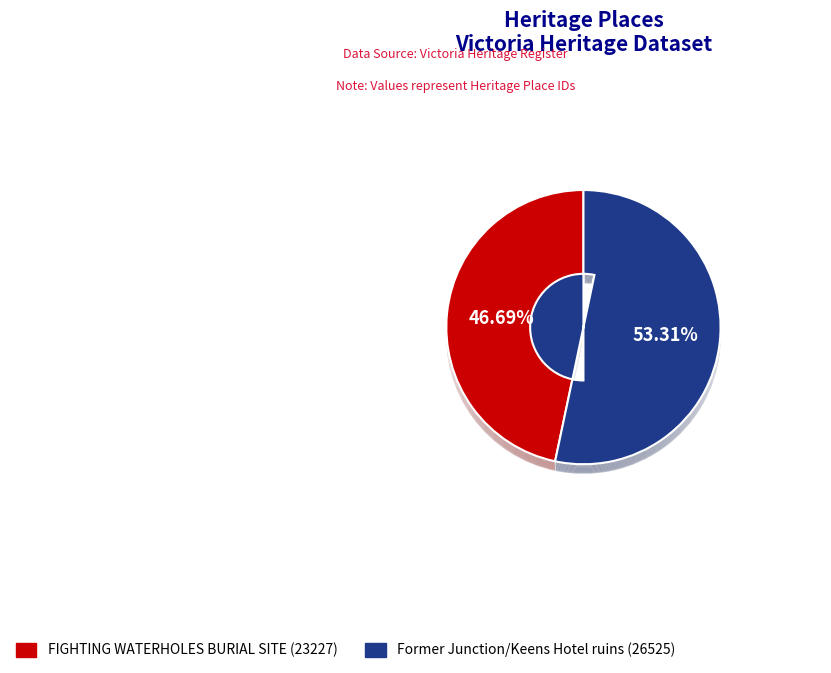

Which category accounts for the majority?

Former Junction/Keens Hotel ruins